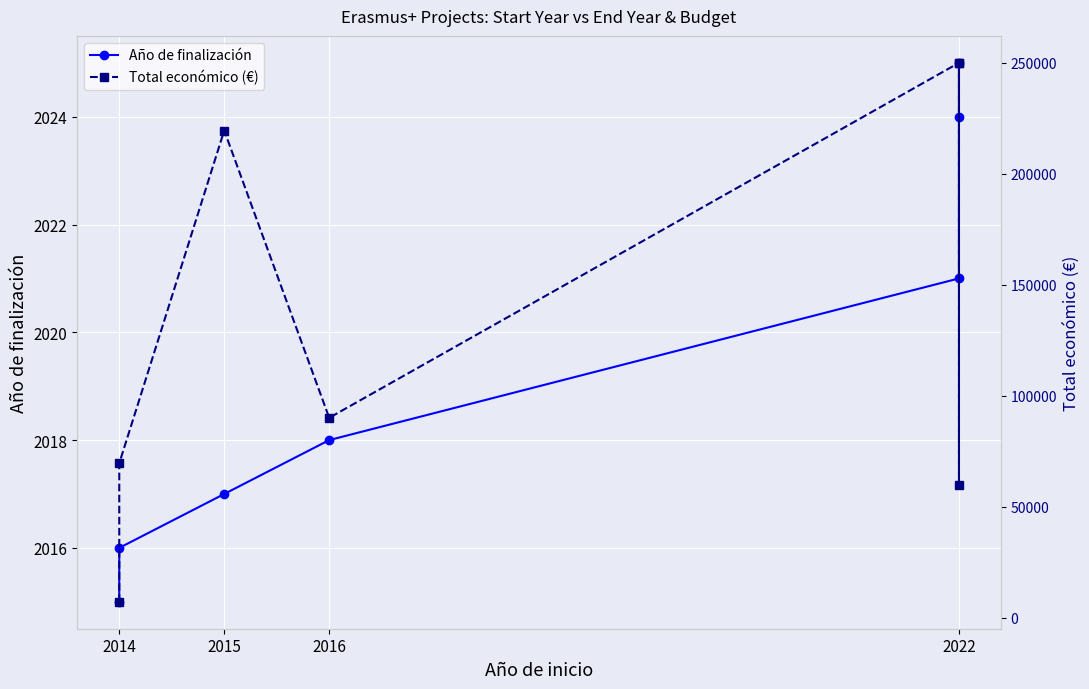

Which label corresponds to the smallest value in the chart?

2014